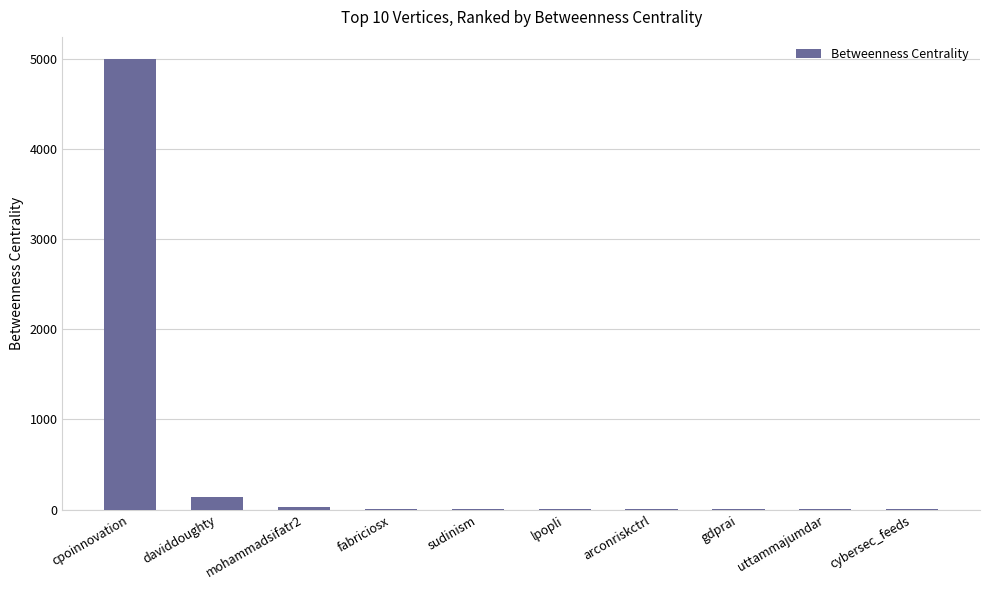

At which category does the chart reach its peak across all series?

cpoinnovation